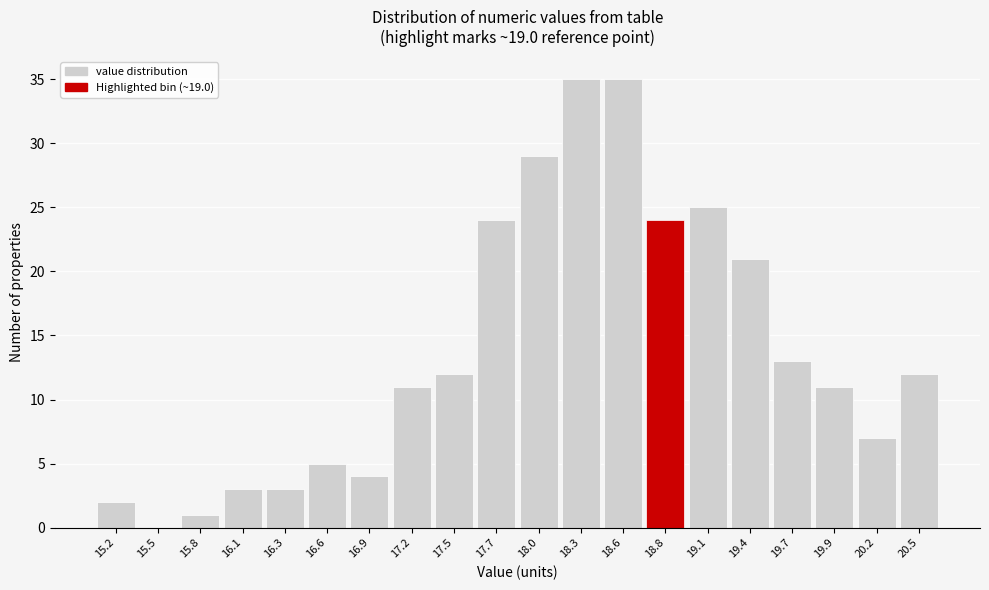

Reading left to right, extract all data points from this chart.

15.2=2	15.5=0	15.8=1	16.1=3	16.3=3	16.6=5	16.9=4	17.2=11	17.5=12	17.7=24	18.0=29	18.3=35	18.6=35	18.8=24	19.1=25	19.4=21	19.7=13	19.9=11	20.2=7	20.5=12